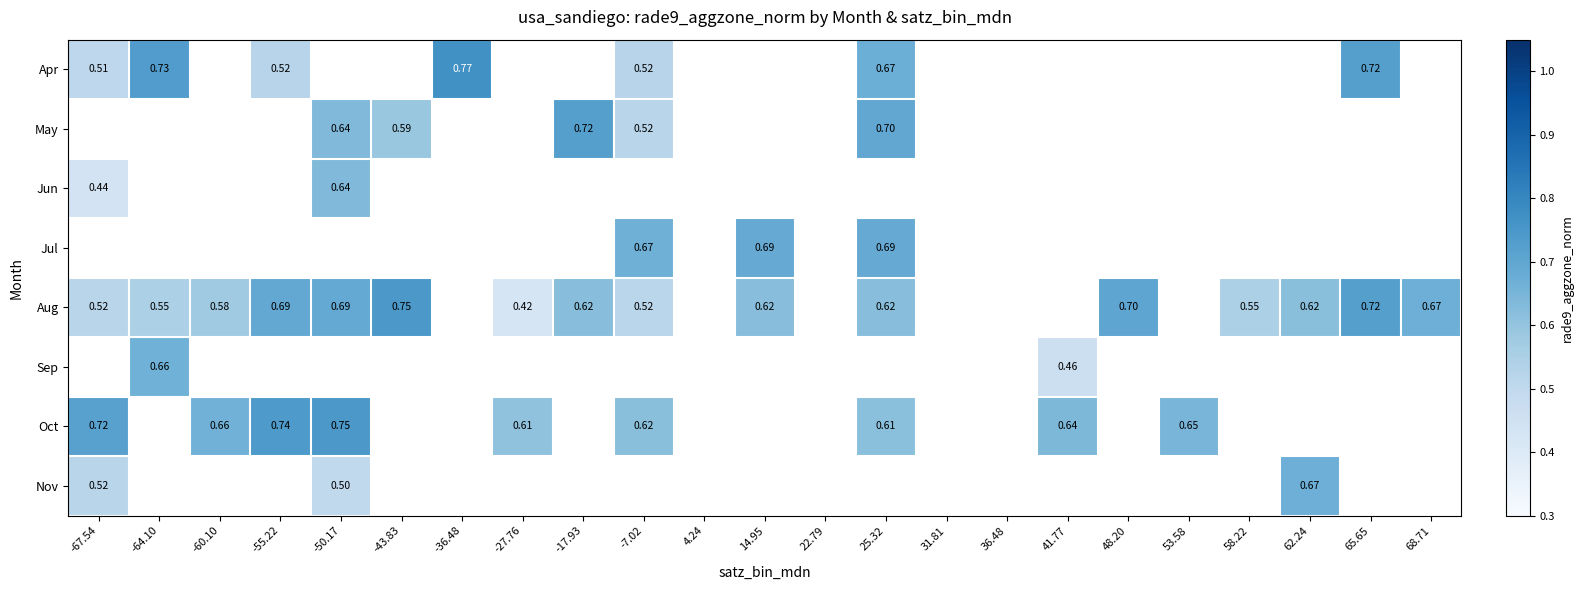

Is the value of Aug at 14.95 greater than the value of Oct at -67.54?

No